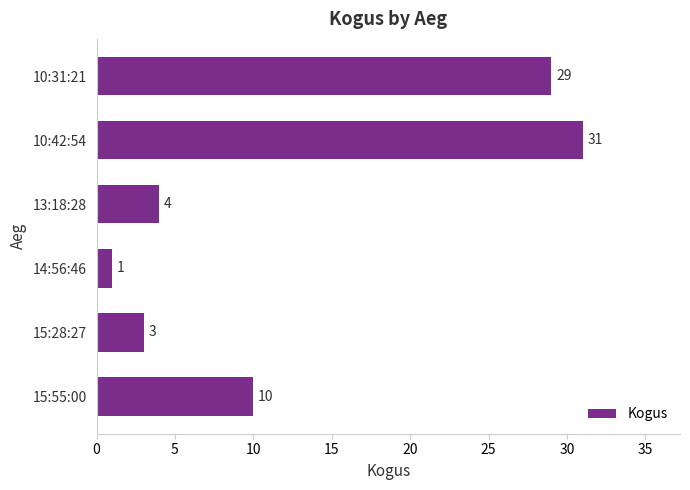

What is the smallest value displayed?

1